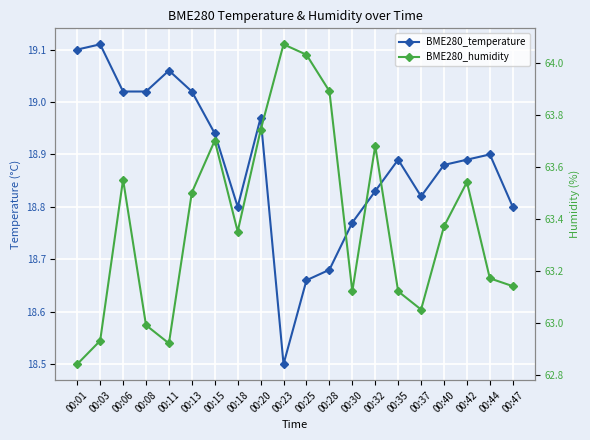

Is the value of BME280_humidity at 00:06 greater than the value of BME280_temperature at 00:44?

Yes